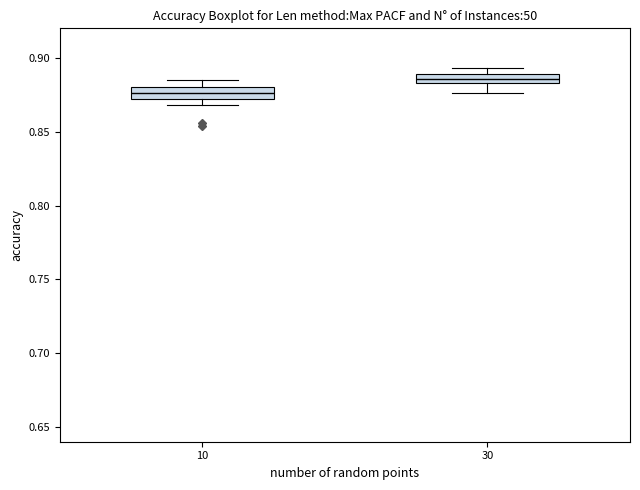

Which box has the highest median line?

30